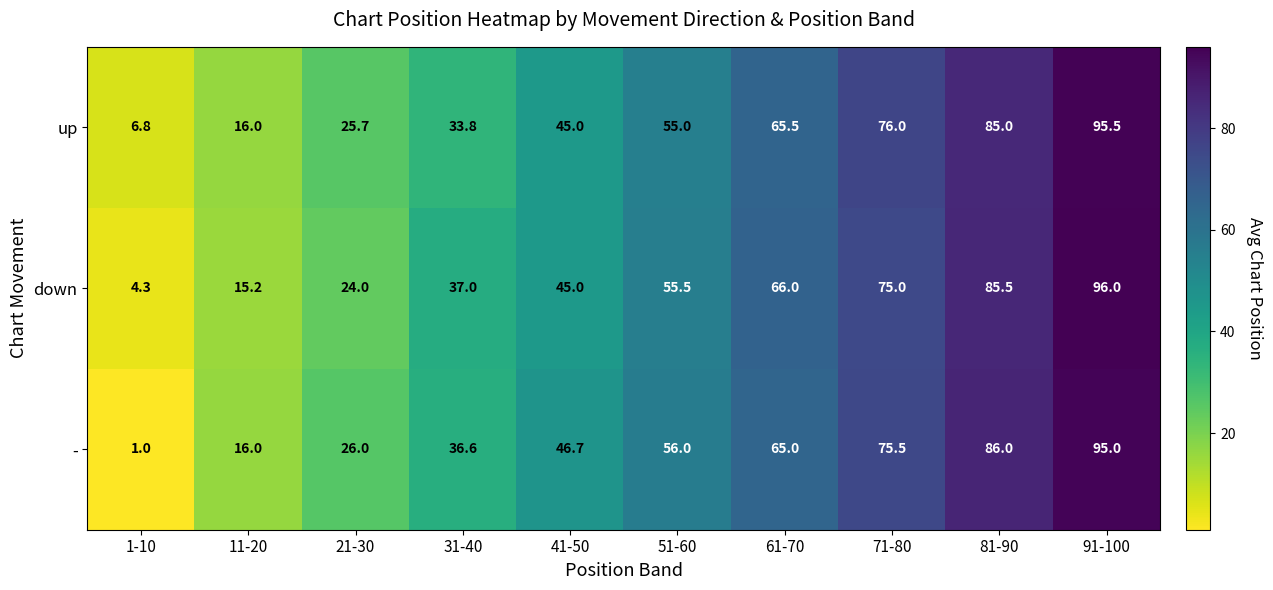

What is the difference between the highest and lowest values at 11-20?

0.8